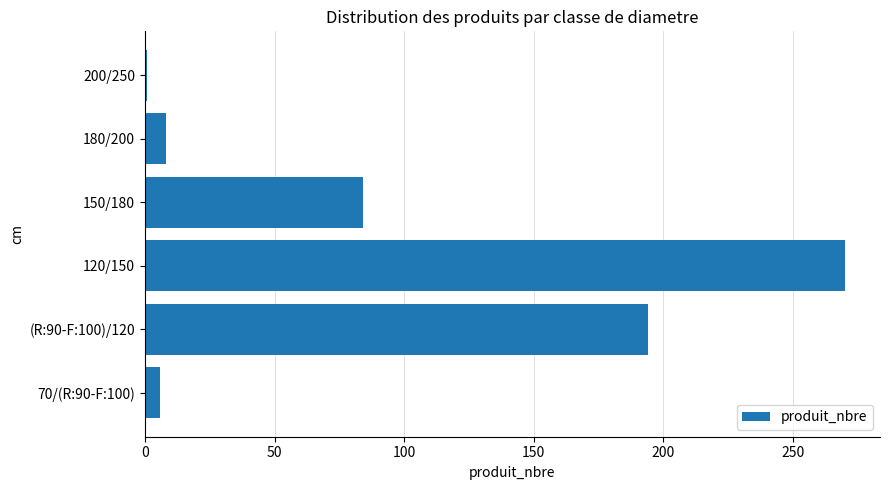

What is the sum of all values?

563